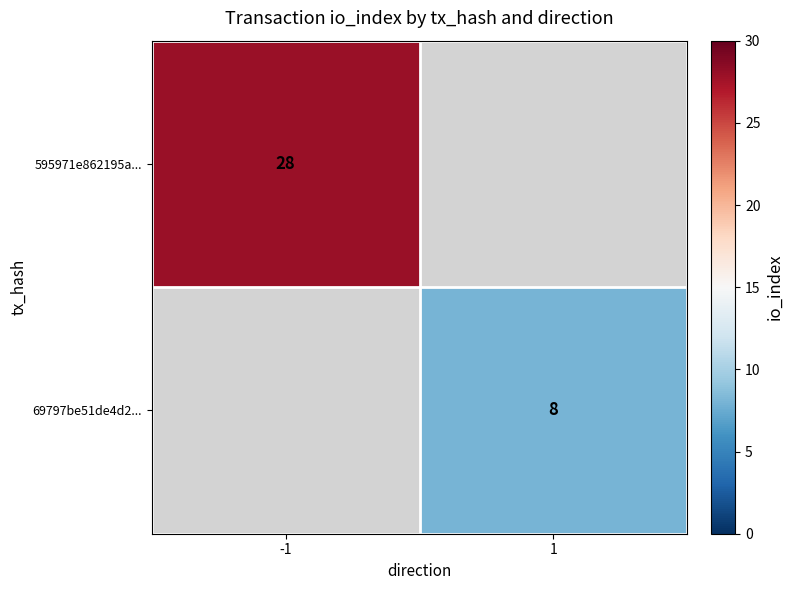

The 69797be51de4d2... series shows 14 at 1. True or false?

False